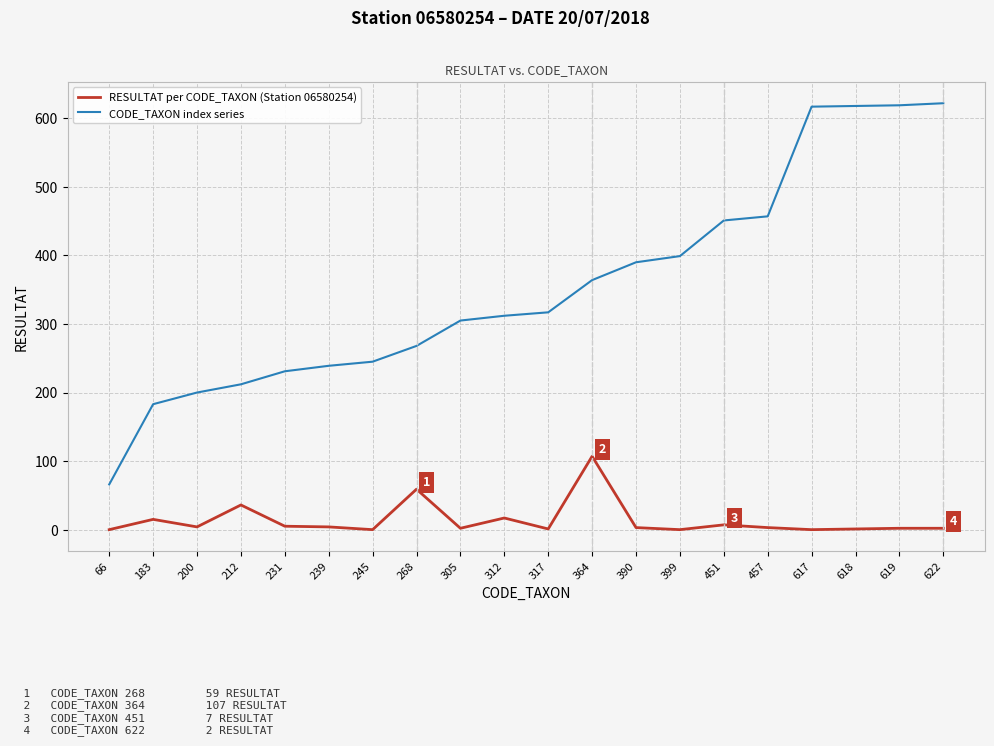

True or false: CODE_TAXON index series and RESULTAT per CODE_TAXON (Station 06580254) intersect in this chart.

False